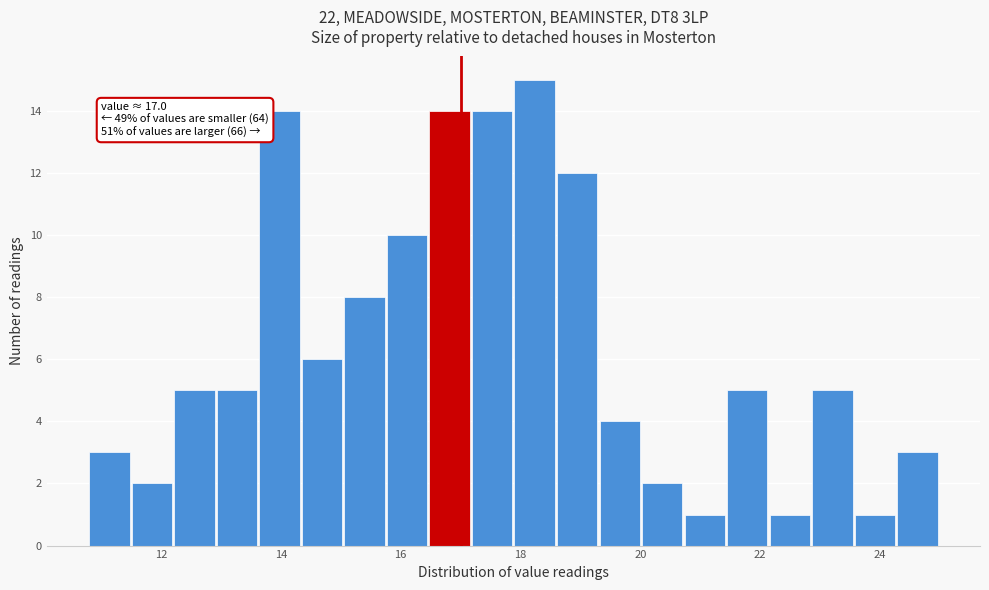

Around what value on the x-axis is the tallest bar? Give the approximate position of its centre, as read against the axis.

18.2